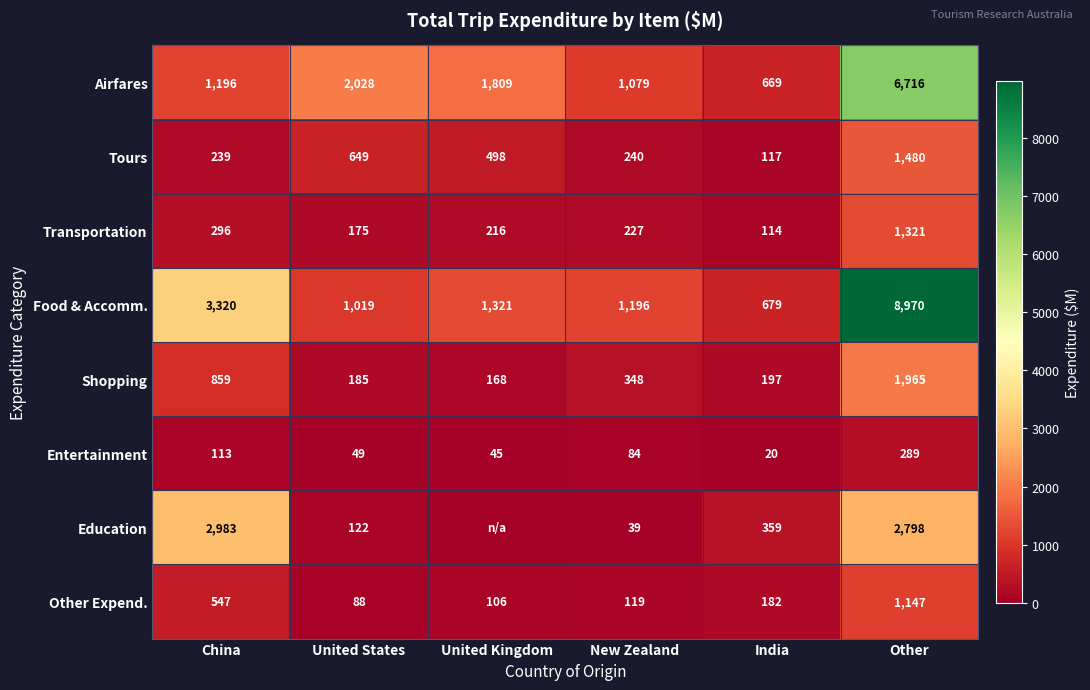

What is the difference between the Education values at Other and New Zealand?

2759